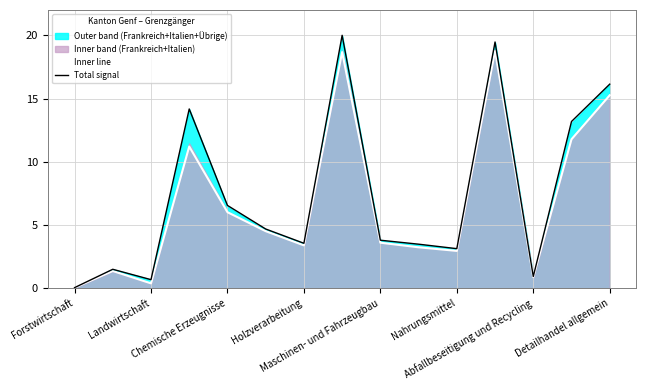

Rank the series at Forstwirtschaft from lowest to highest value.

Inner line, Total signal